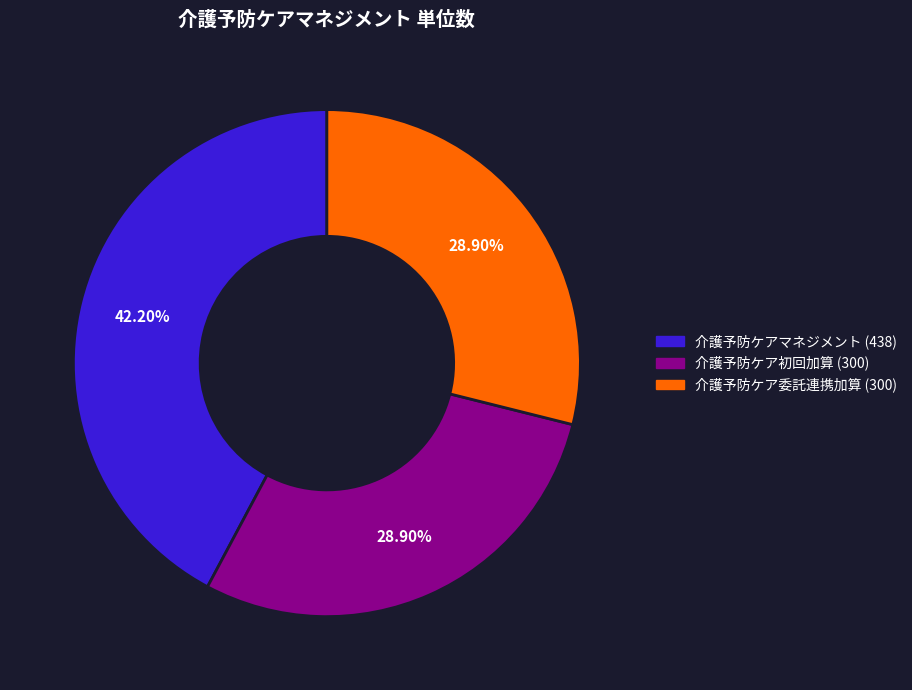

Combined, do 介護予防ケア委託連携加算 (300) and 介護予防ケア初回加算 (300) account for over 50%?

Yes